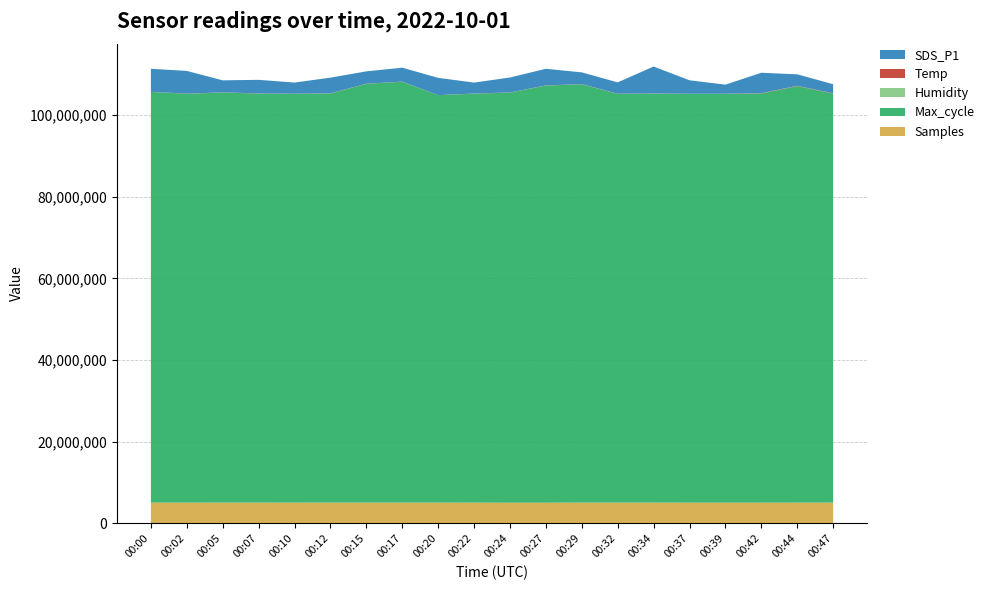

What is the lowest value of the Samples series?

5061885